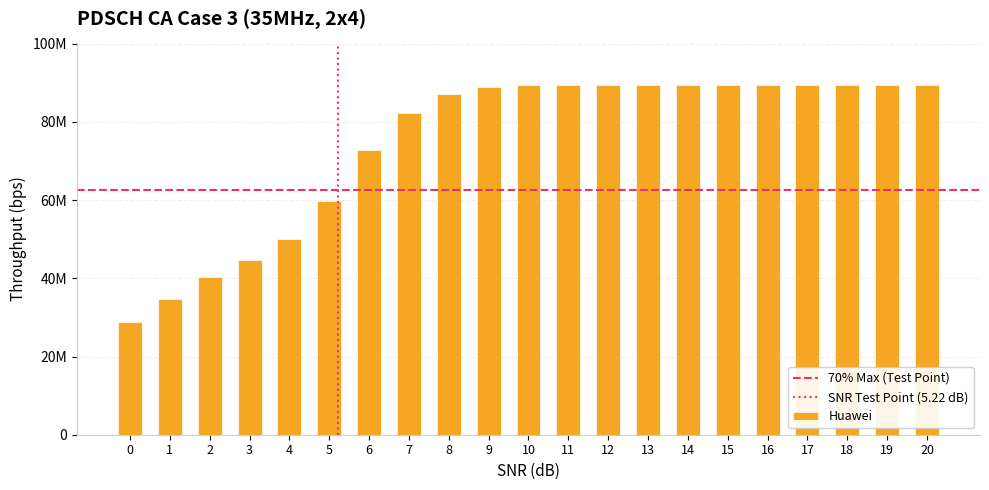

Are the bars horizontal?

No